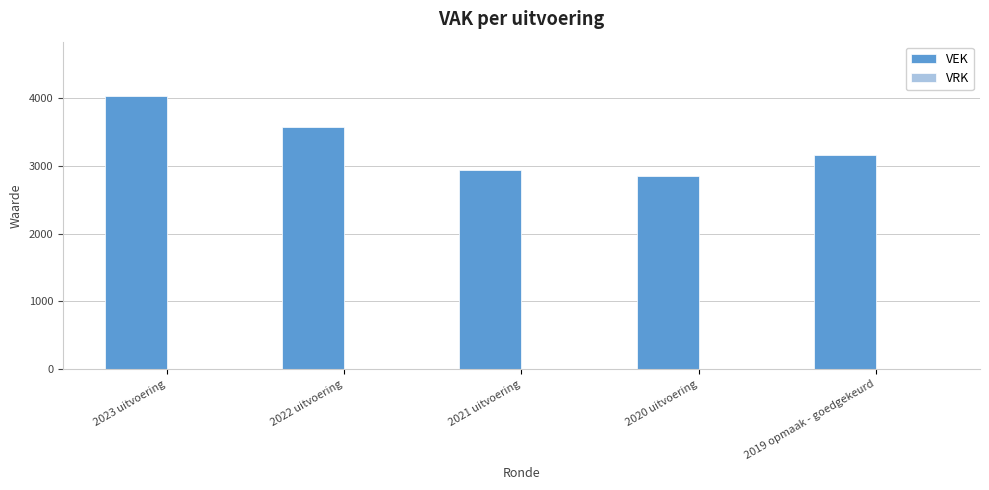

Approximately how many times larger is the value at 2023 uitvoering compared to 2021 uitvoering?

1.4